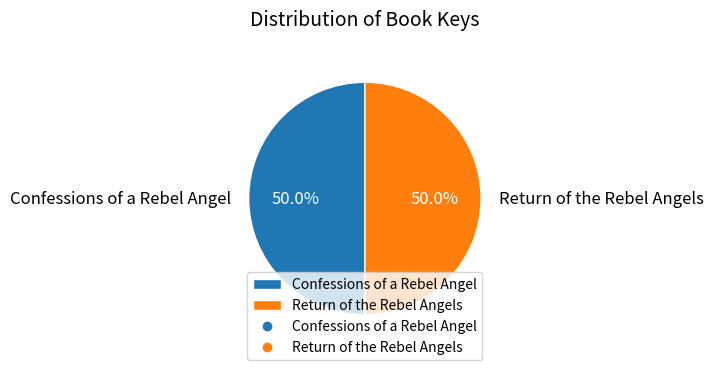

The Return of the Rebel Angels slice represents 40% of the pie. True or false?

False